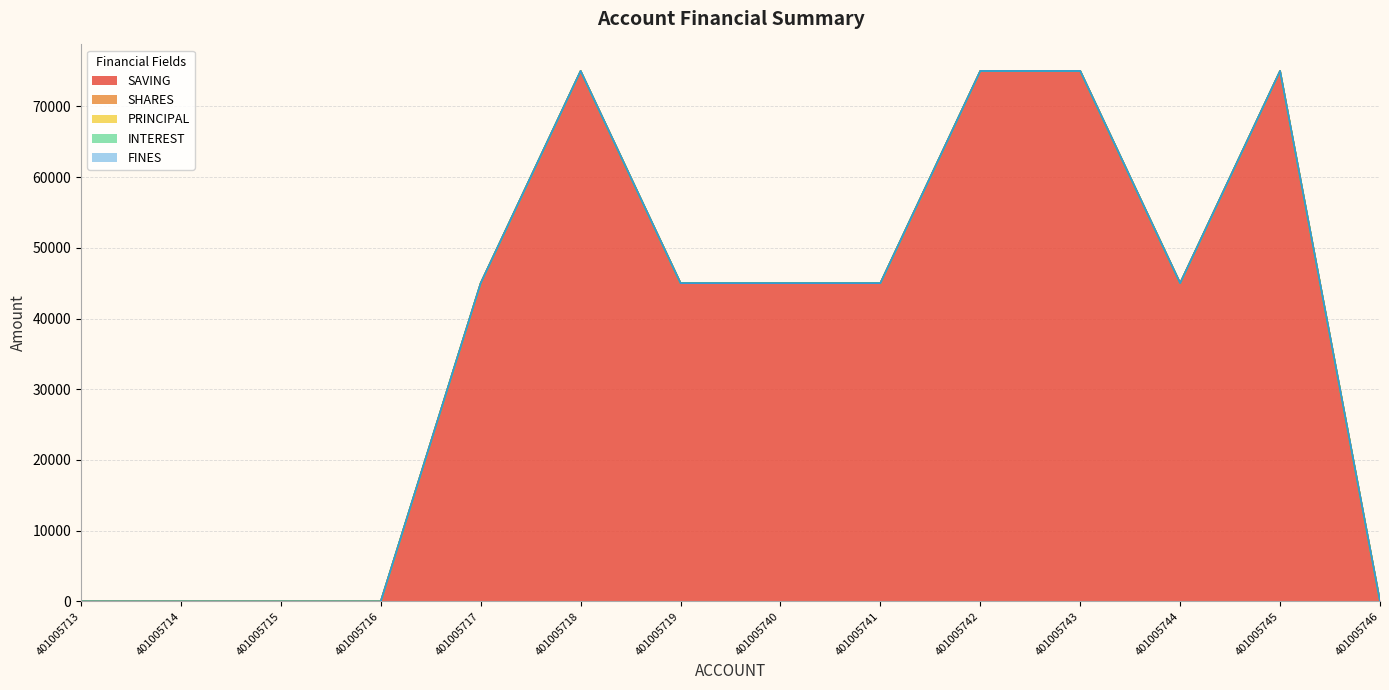

True or false: FINES and SHARES intersect in this chart.

False